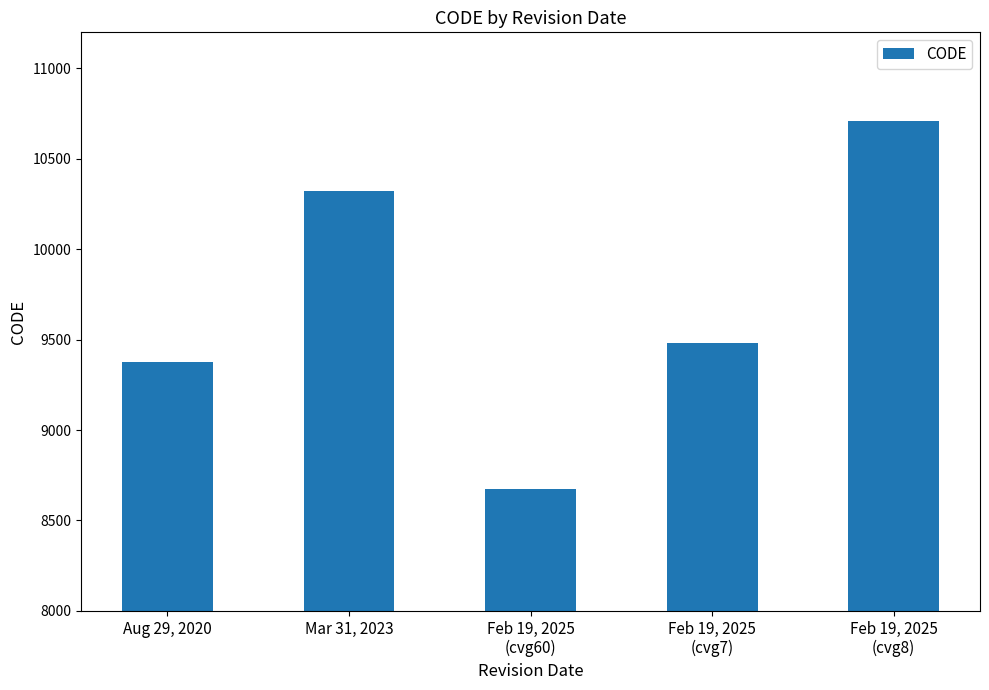

Reading right to left, transcribe all the data shown in this chart.

10707	9483	8676	10323	9375